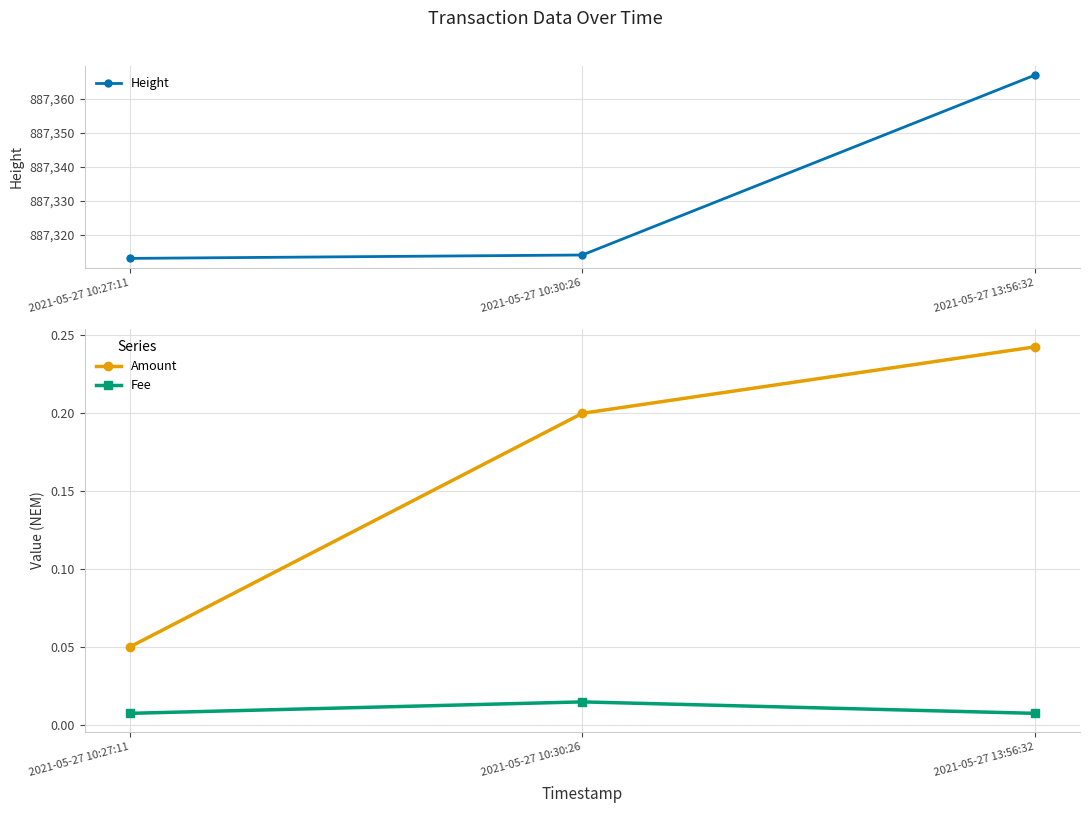

The value of Fee at 2021-05-27 10:30:26 is 0.0. True or false?

True